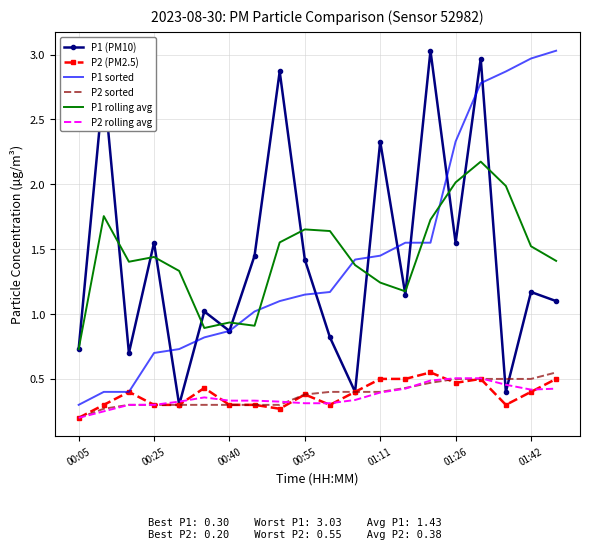

What is the greatest value displayed?

3.0